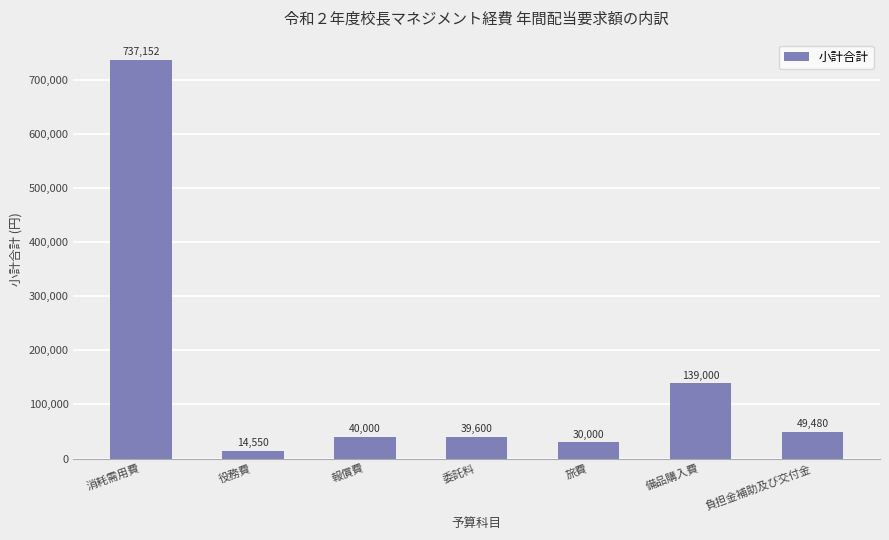

Count the number of categories in the chart.

7